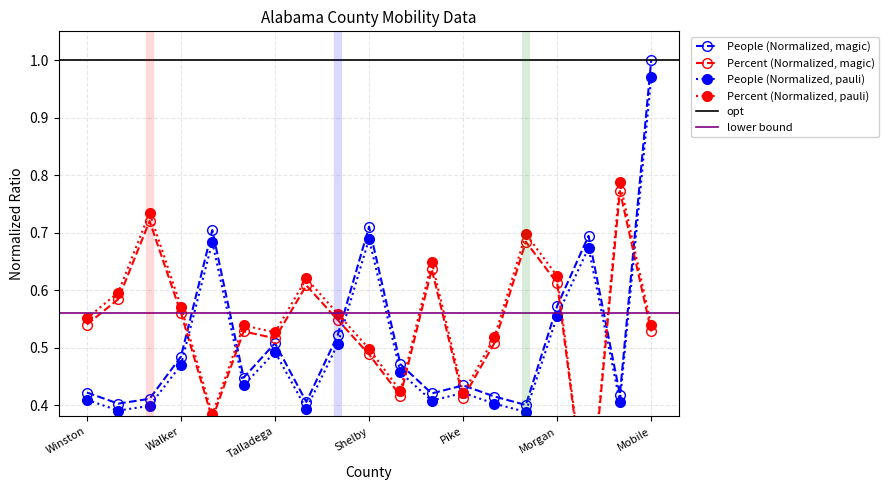

How many interior local valleys does the People (Normalized, pauli) series have?

6